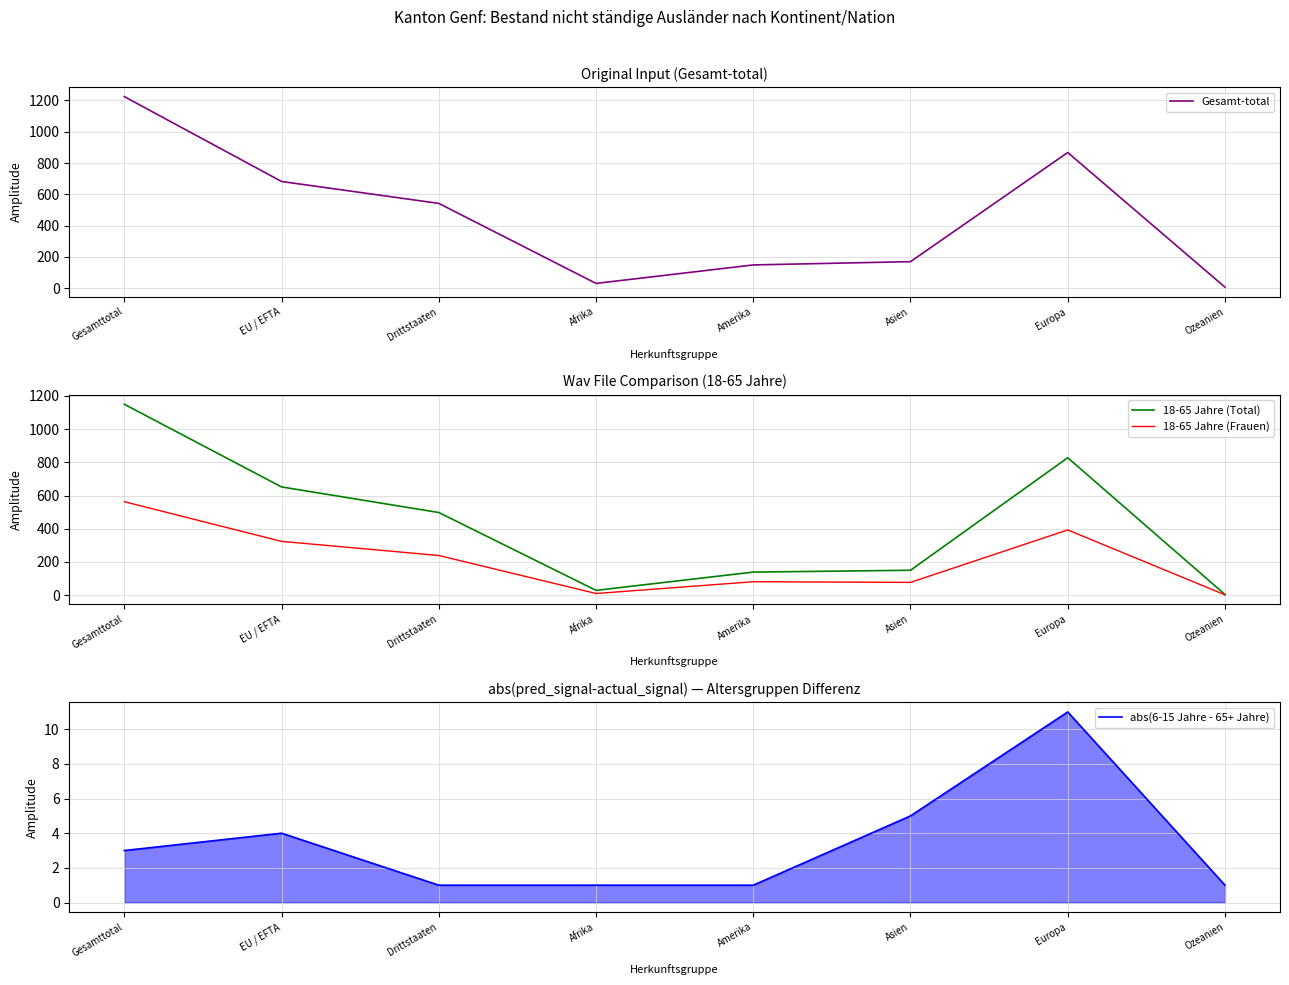

What is the average value of the 18-65 Jahre (Total) series?

431